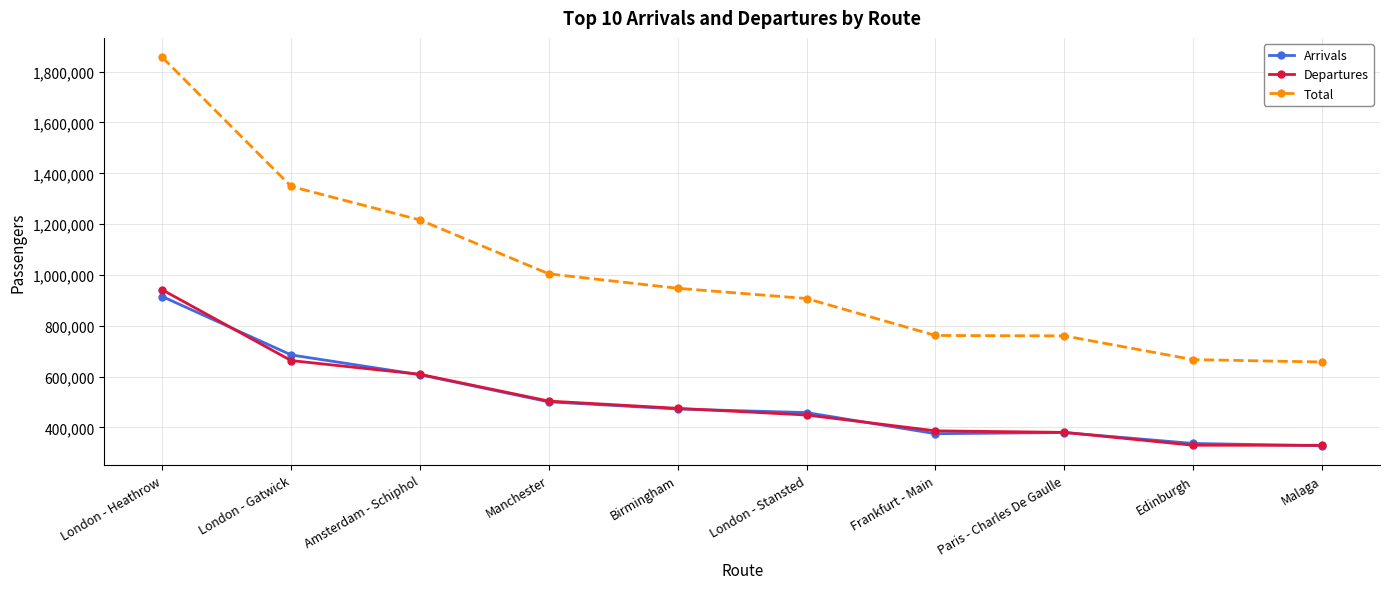

Does the chart display data point markers on the line(s)?

Yes